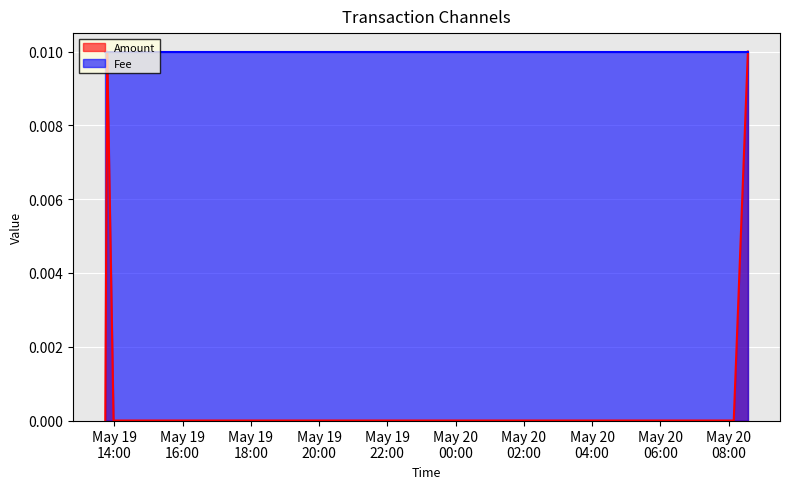

True or false: the data shows 0.0 at 2023-05-19 13:58:40.

True